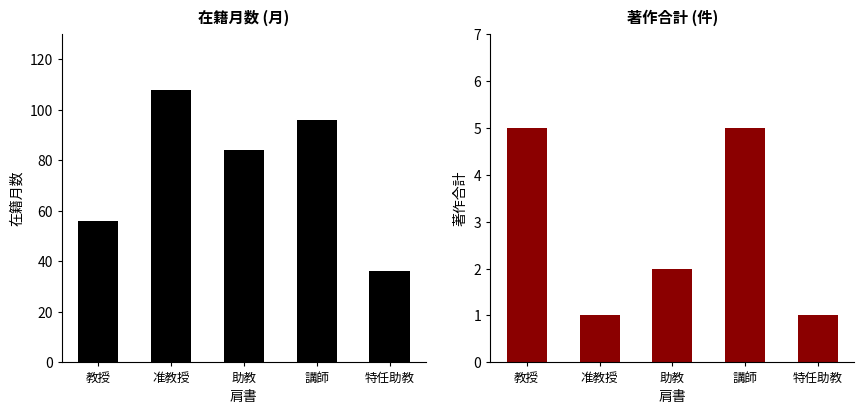

At 助教, list the series in order from largest to smallest.

在籍月数, 著作合計